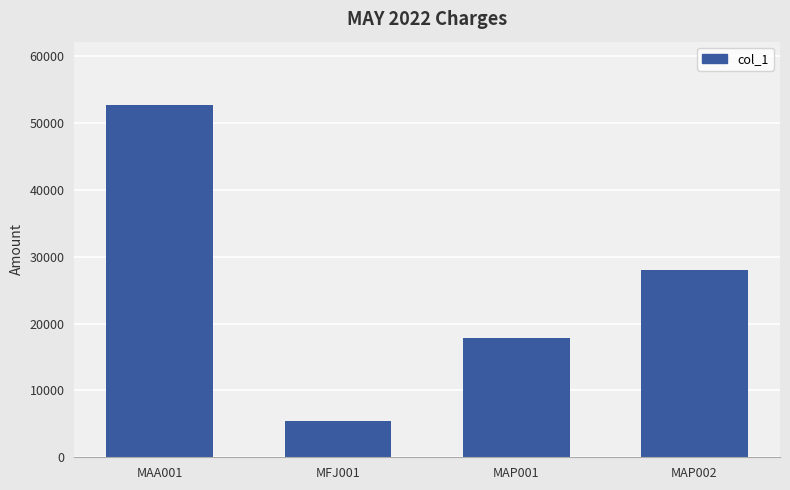

What is the maximum value shown in the chart?

52710.3